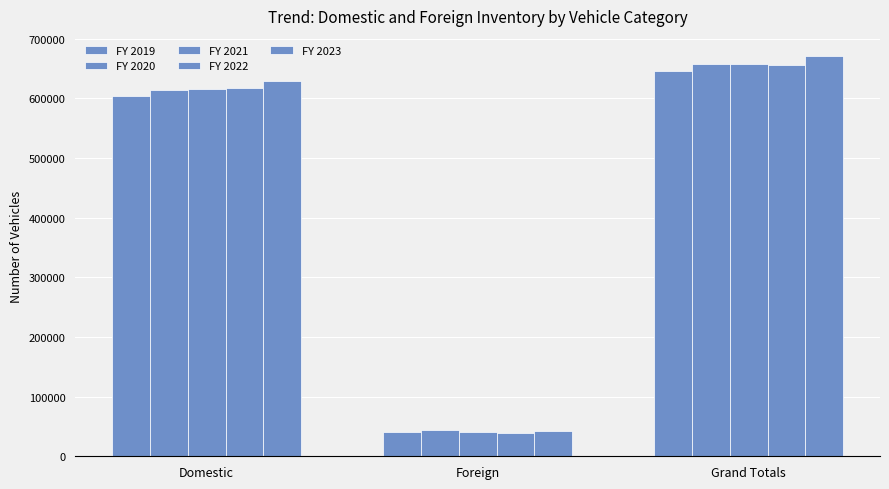

How many values in the FY 2019 series are below 603536?

1